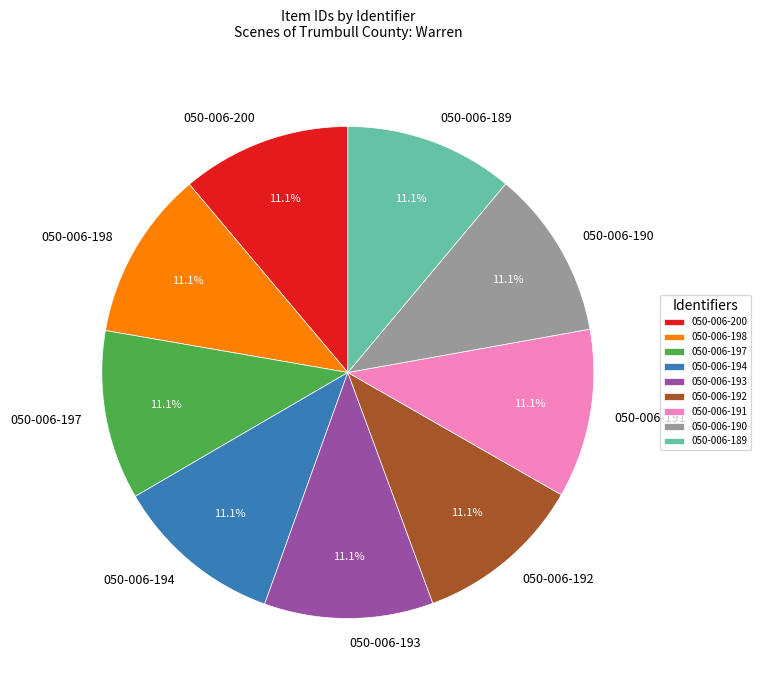

To the nearest percent, what is the average slice percentage?

11%